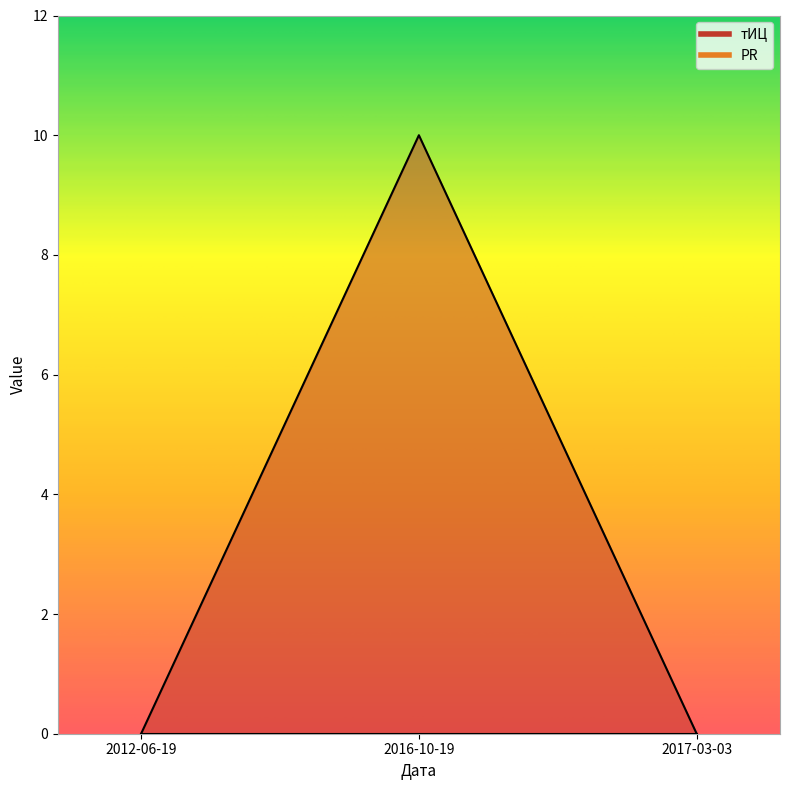

What is the maximum value shown in the chart?

10